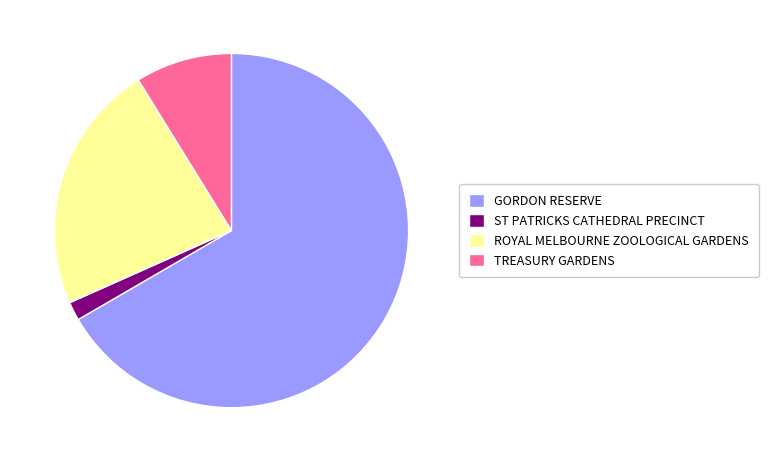

Rank the categories by value from highest to lowest.

GORDON RESERVE, ROYAL MELBOURNE ZOOLOGICAL GARDENS, TREASURY GARDENS, ST PATRICKS CATHEDRAL PRECINCT